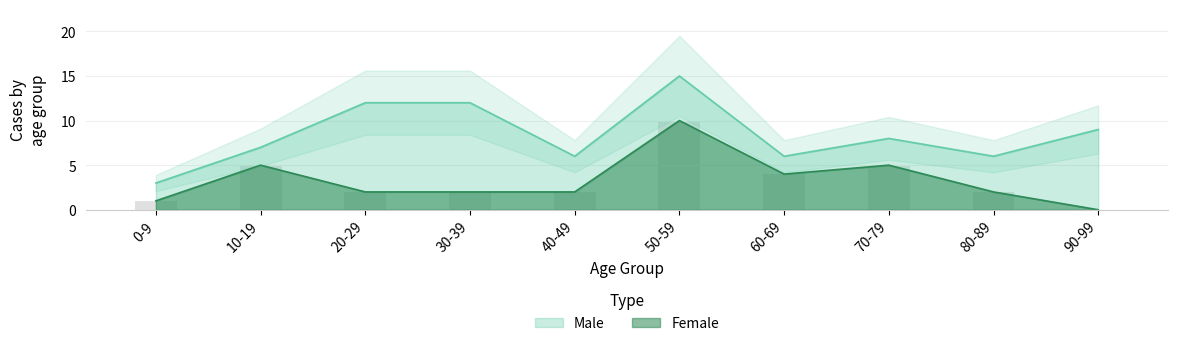

Is it true that the value at 90-99 is 3?

False